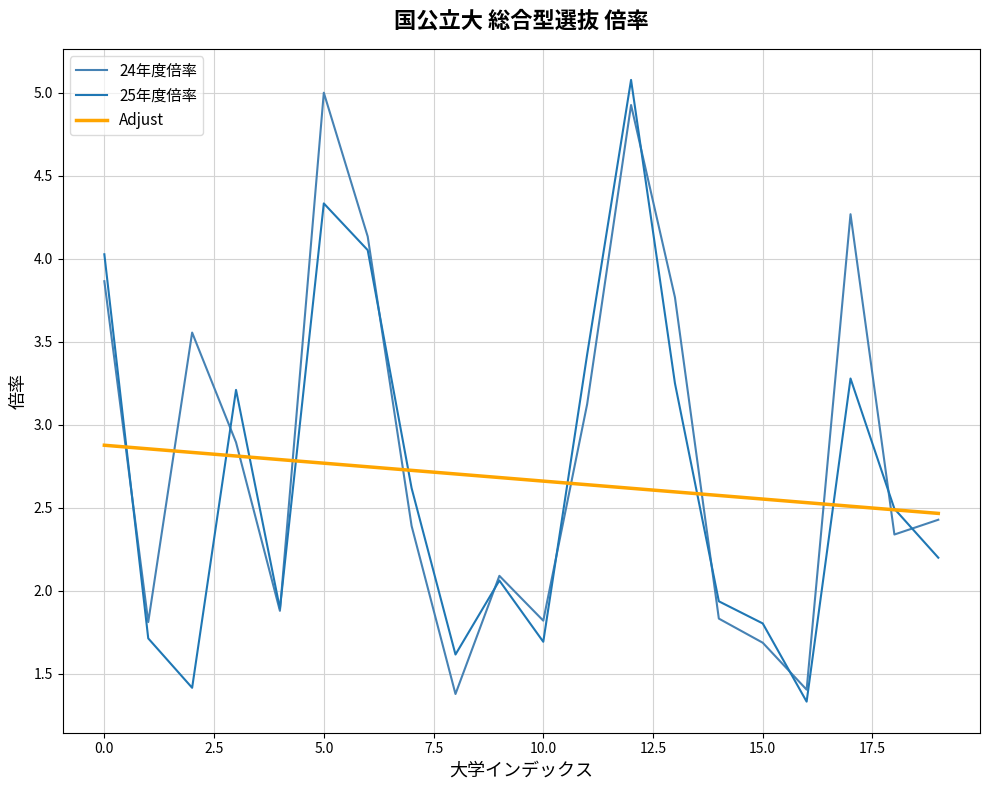

How many Adjust values are between 2 and 3?

20